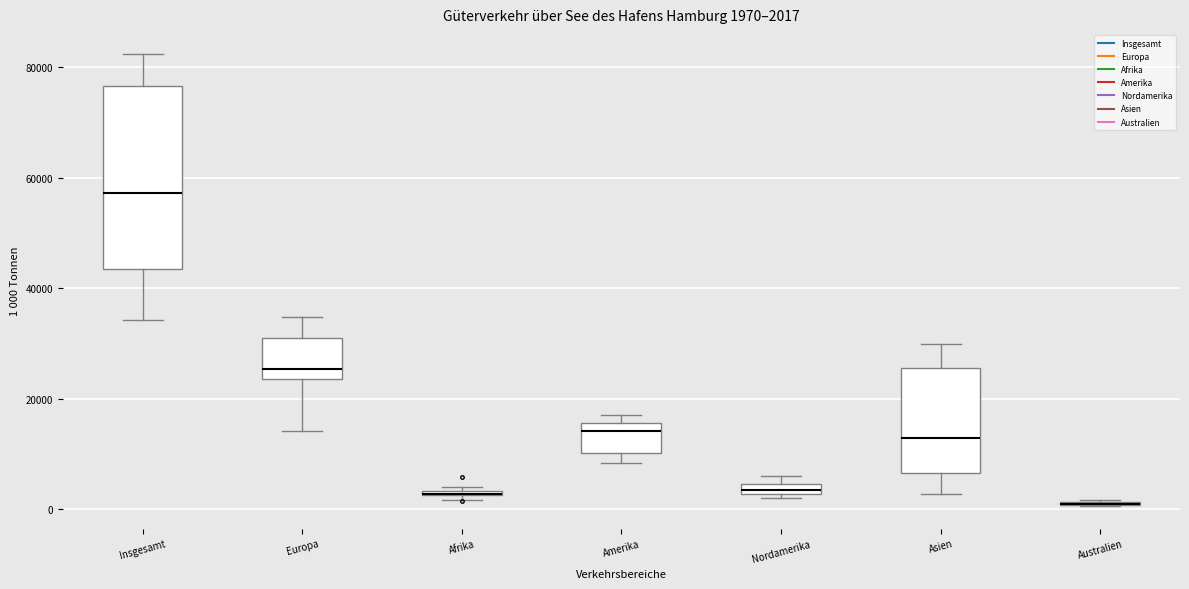

Which box is the tallest, from its lower edge to its upper edge?

Insgesamt